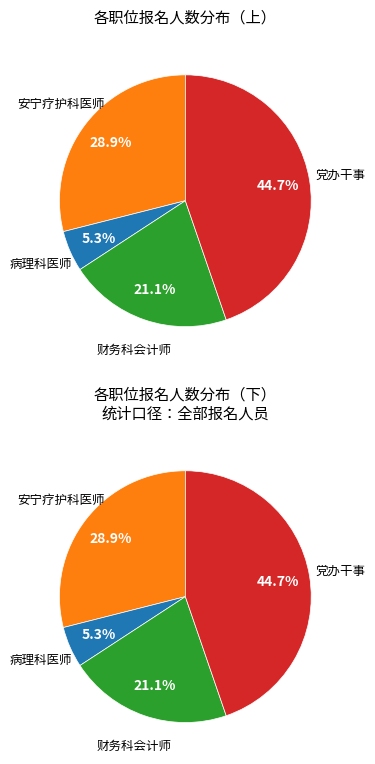

To the nearest percent, what is the combined percentage of 安宁疗护科医师 and 财务科会计师?

50%